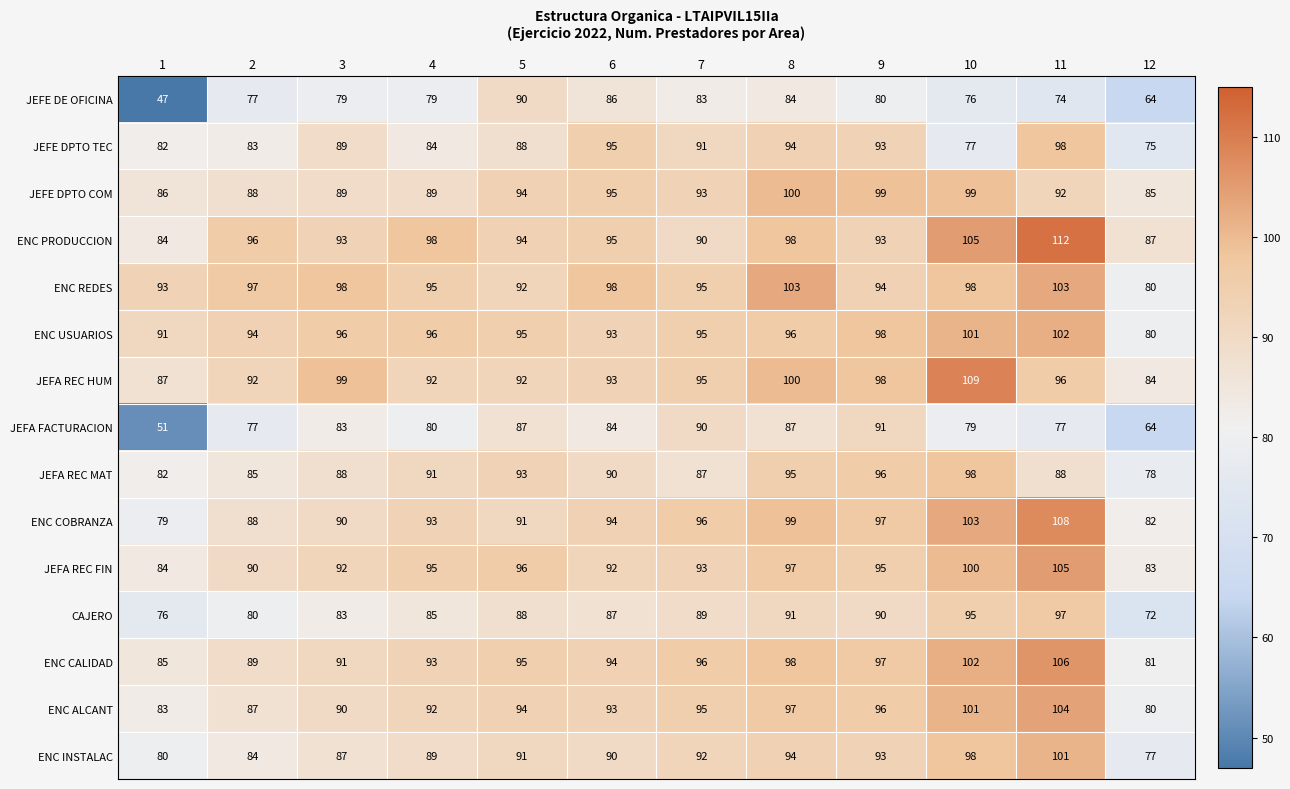

At which category is the sum across all series the highest?

11